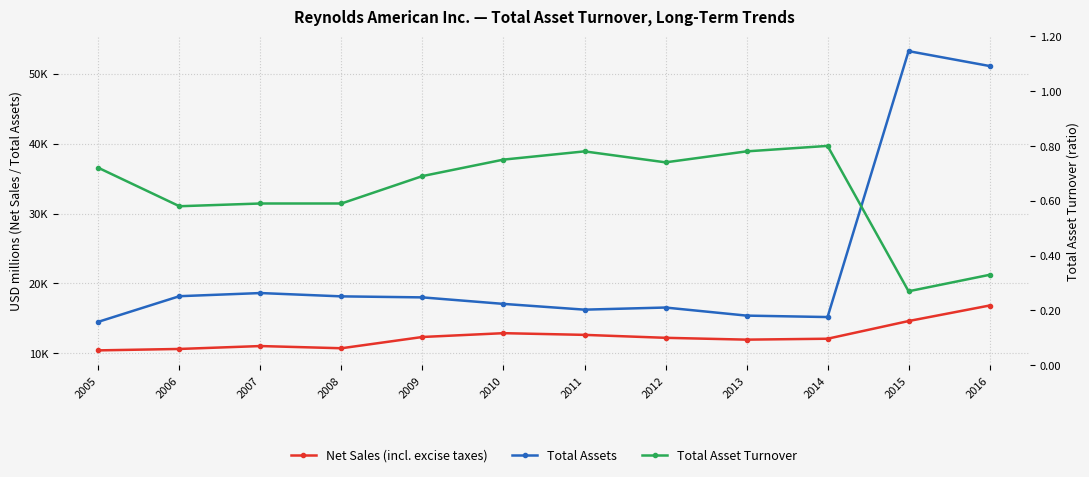

Reading left to right, extract all data points from this chart.

Net Sales (incl. excise taxes): 10431.0	10634.0	11049.0	10735.0	12346.0	12891.0	12648.0	12227.0	11966.0	12096.0	14625.0	16846.0
Total Assets: 14519.0	18178.0	18629.0	18154.0	18009.0	17078.0	16254.0	16557.0	15402.0	15196.0	53224.0	51095.0
Total Asset Turnover: 0.7	0.6	0.6	0.6	0.7	0.8	0.8	0.7	0.8	0.8	0.3	0.3